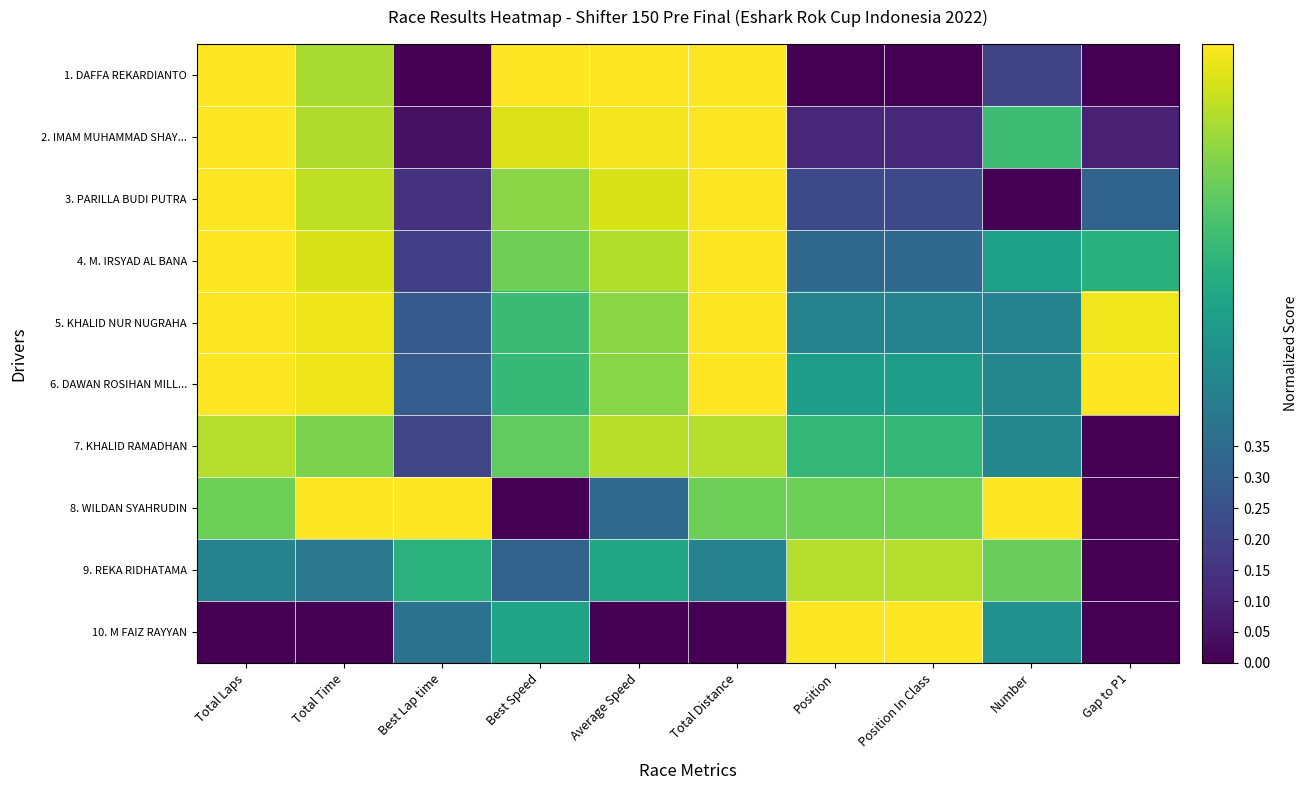

Between Total Laps and Position, which series saw the biggest shift?

1. DAFFA REKARDIANTO